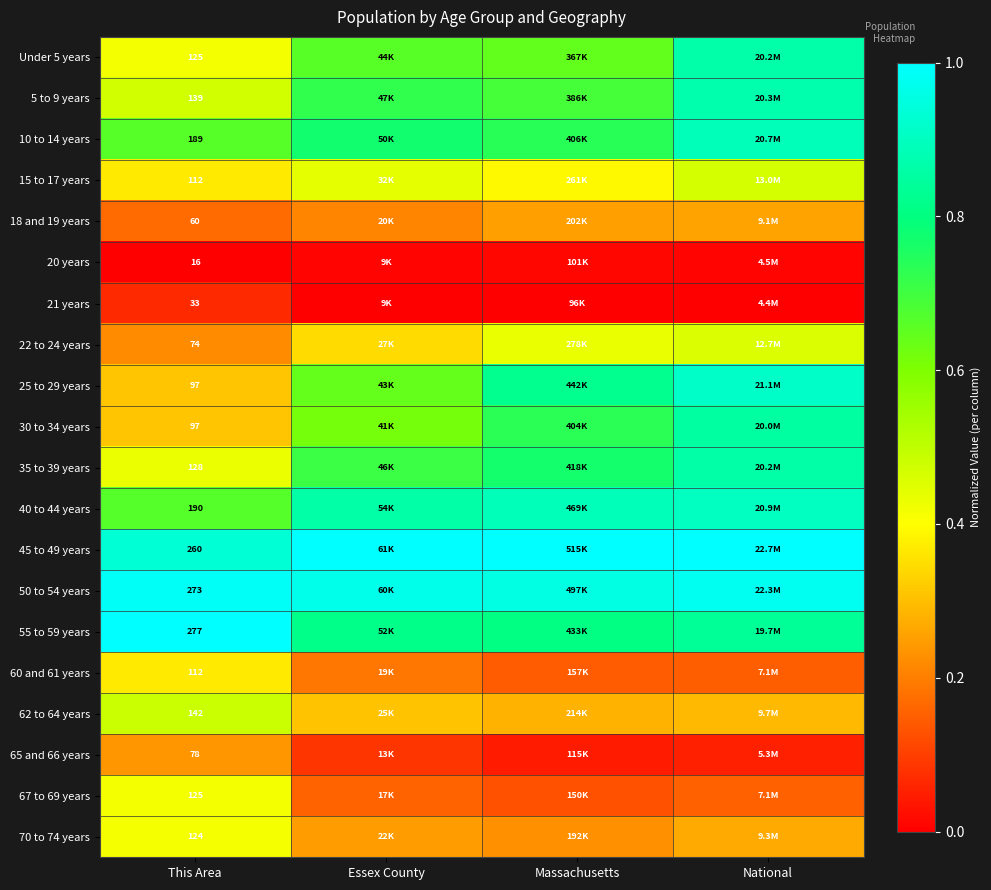

Count the 25 to 29 years values in the range 0 to 1.

4